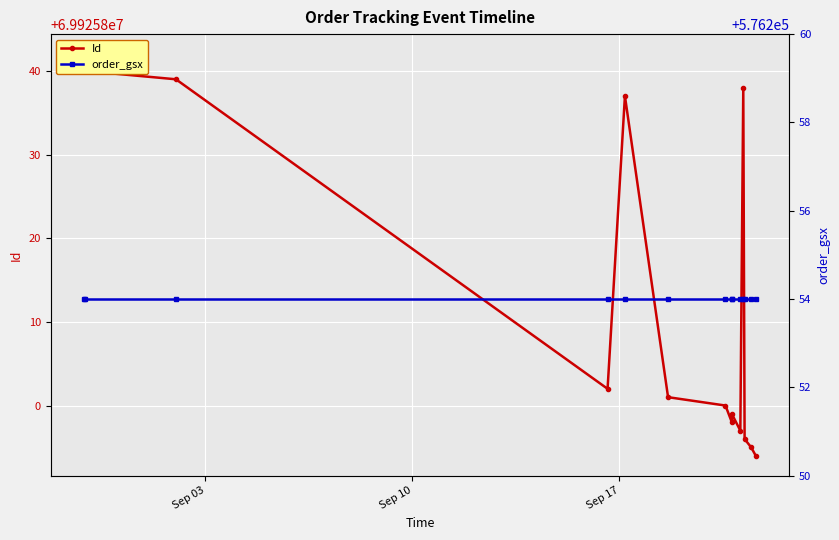

Is the value of order_gsx at Sep 10 greater than the value of Id at Sep 03?

No